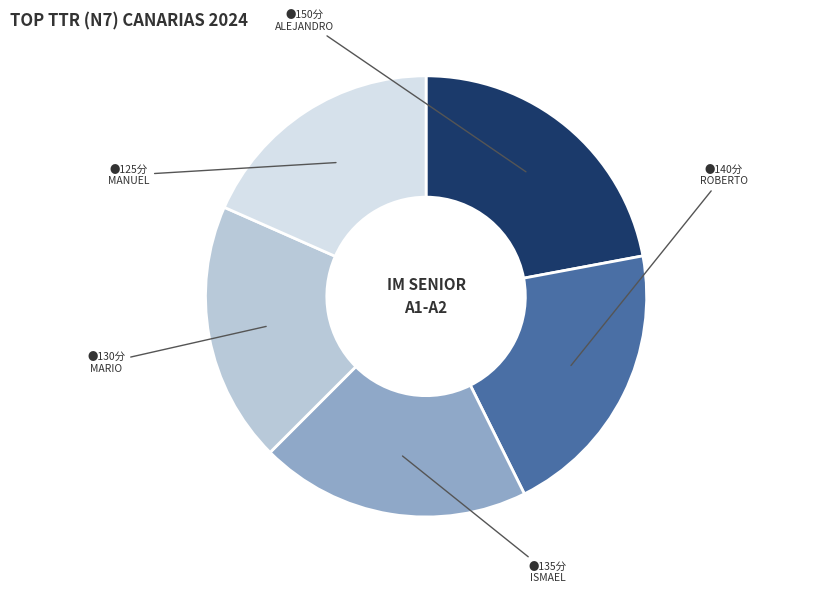

Does any single category account for the majority?

No